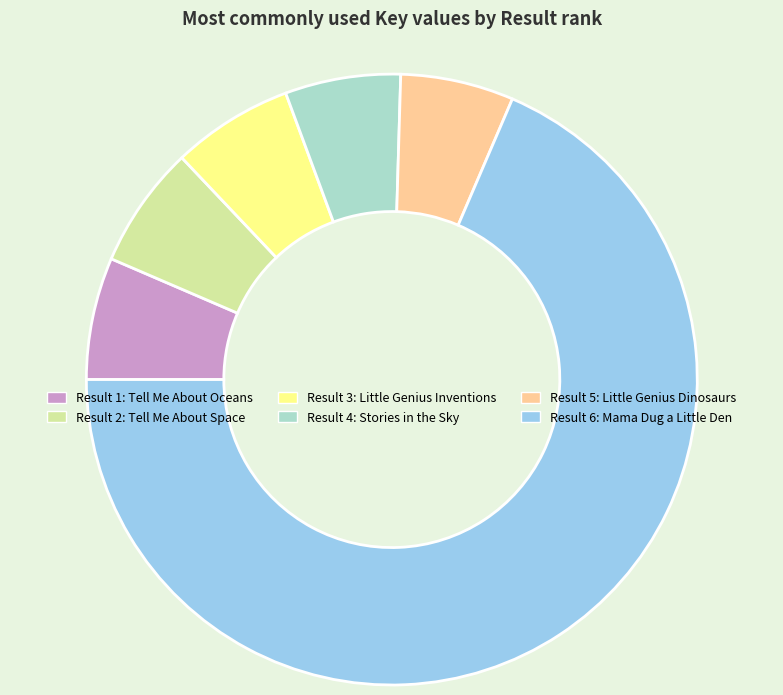

How many slices are in this pie chart?

6